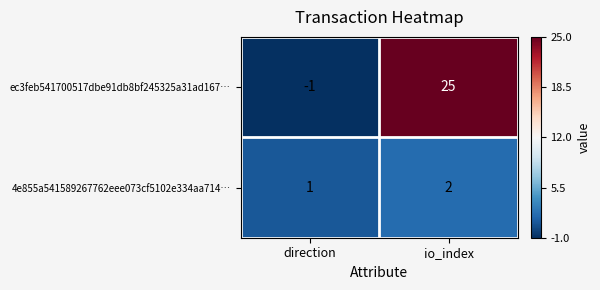

Which series has the largest range (max minus min)?

ec3feb541700517dbe91db8bf245325a31ad167…